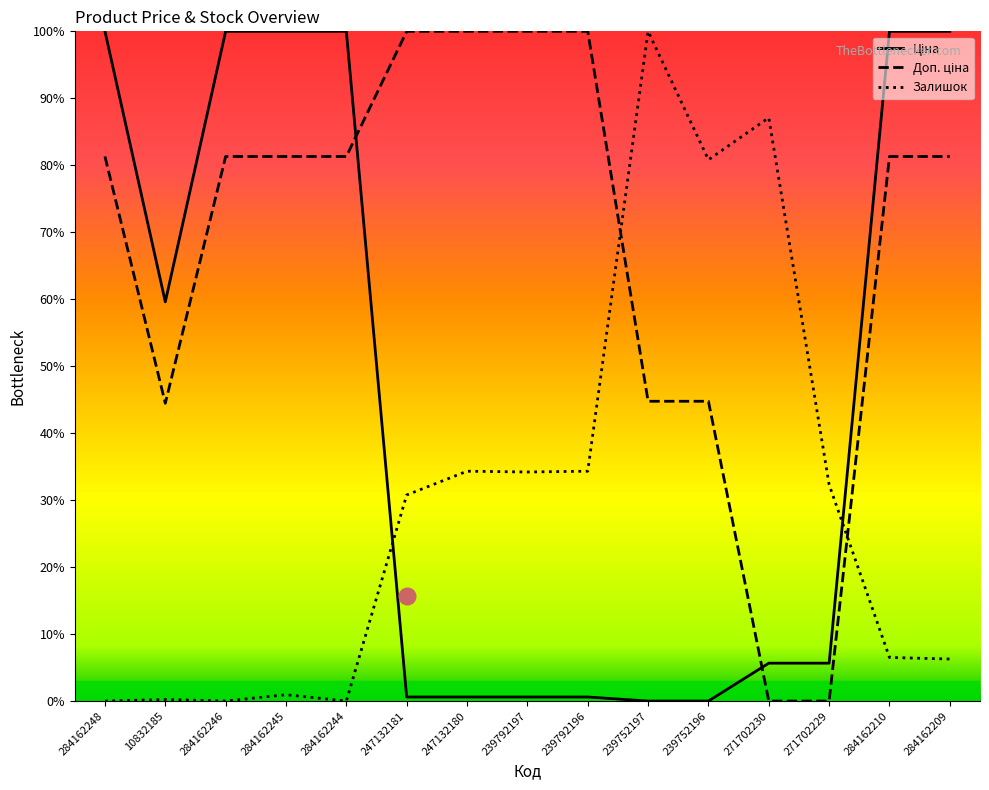

At 10832185, list the series in order from largest to smallest.

Ціна, Доп. ціна, Залишок